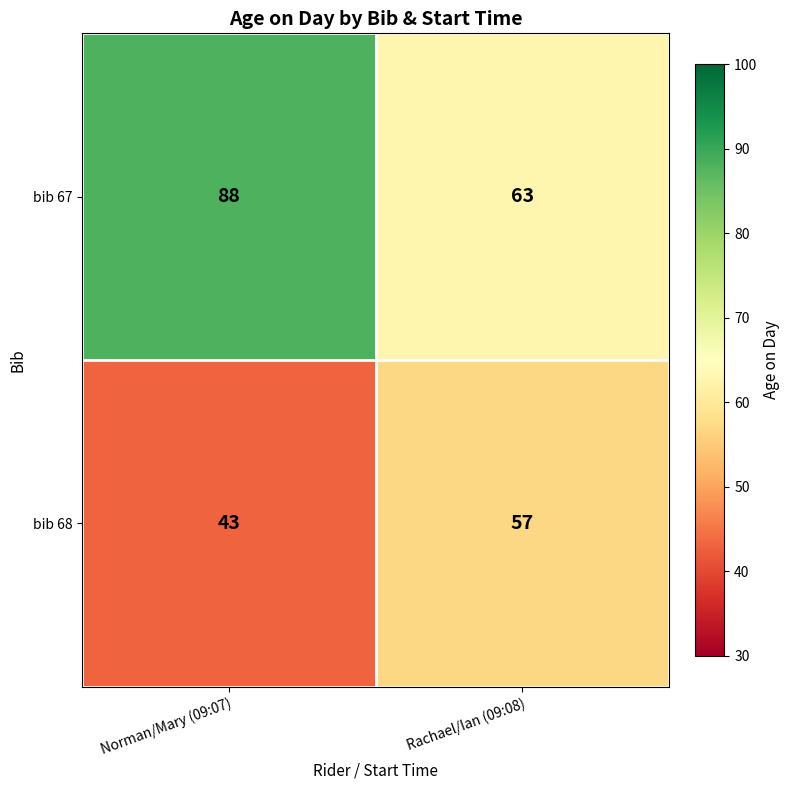

What is the spread (max minus min) of values at Norman/Mary (09:07)?

45